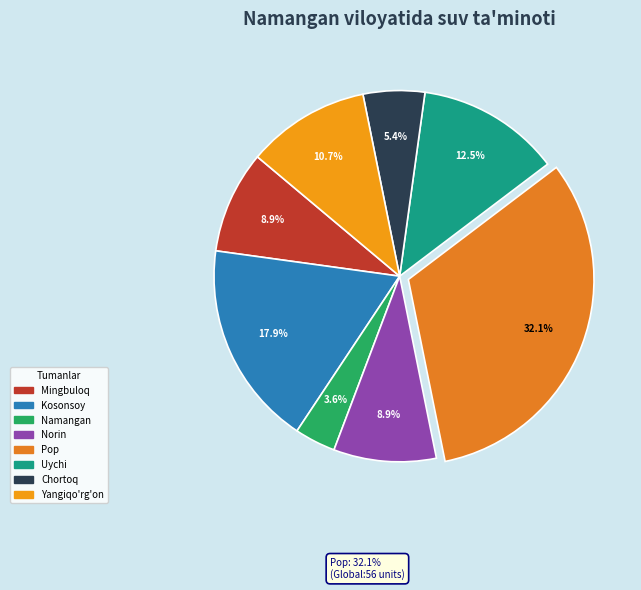

Does Norin represent more than half of the total?

No